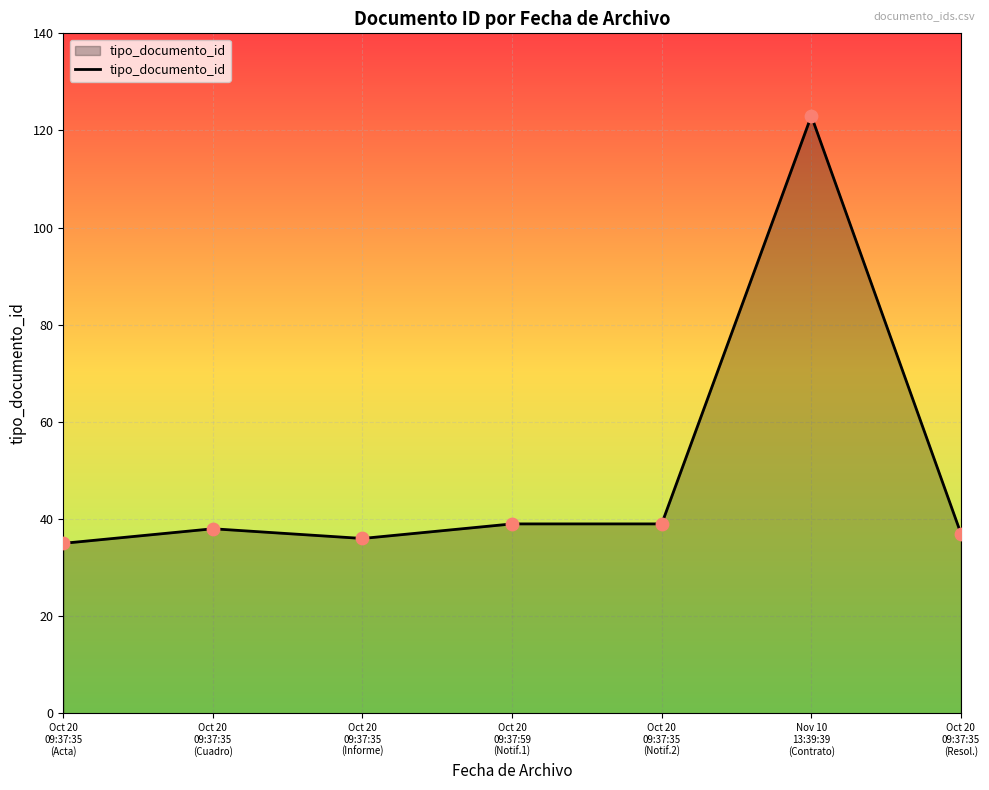

Approximately how many times larger is the value at Oct 20
09:37:59
(Notif.1) compared to Oct 20
09:37:35
(Cuadro)?

1.0